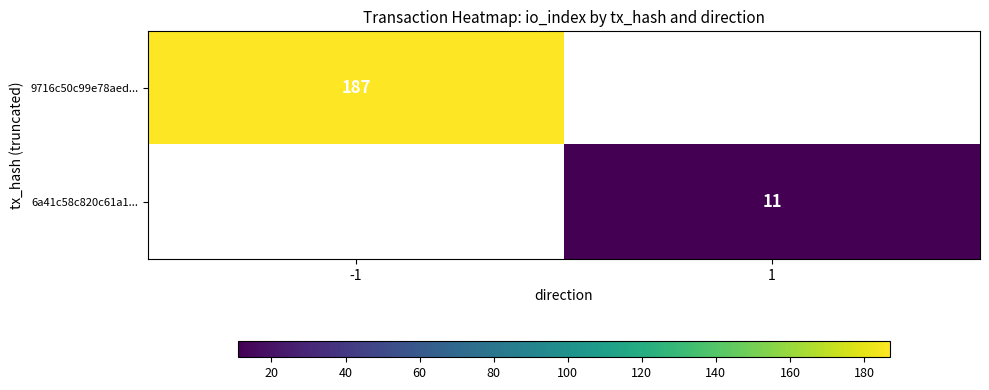

The value of 6a41c58c820c61a1... at 1 is 5. True or false?

False